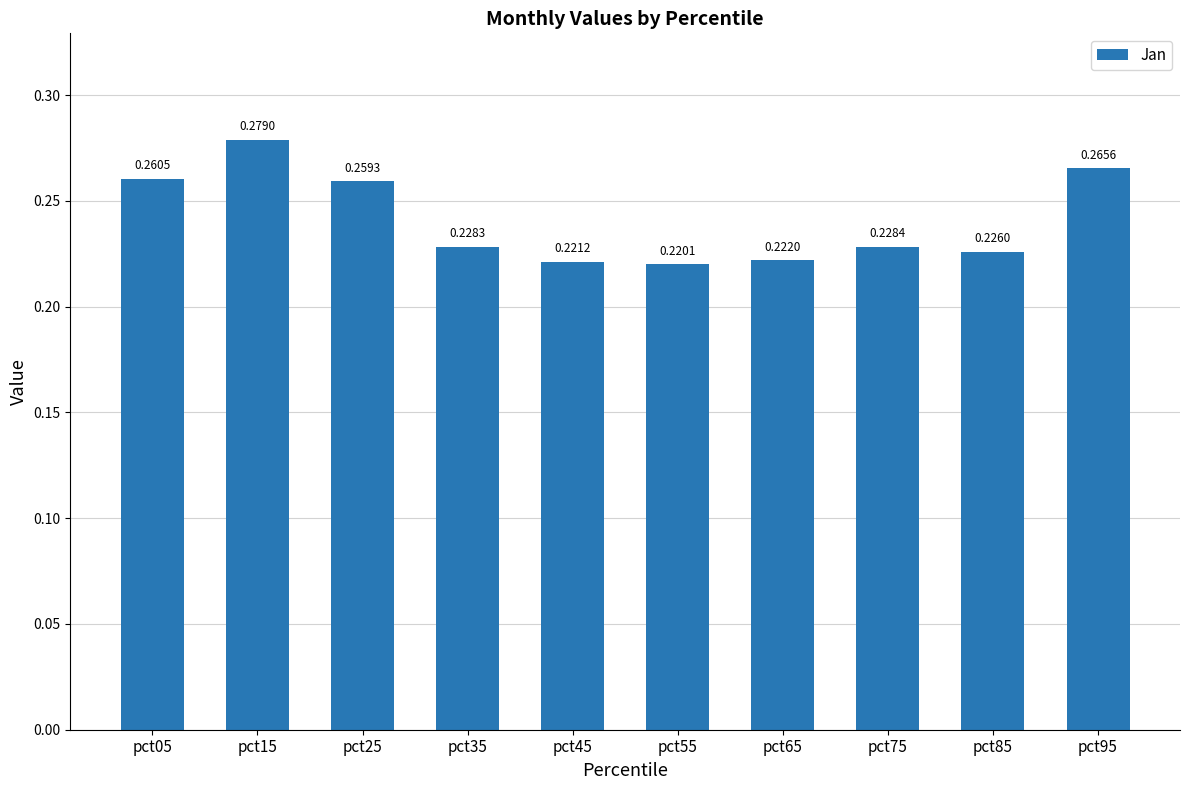

At which category does the chart reach its peak across all series?

pct15